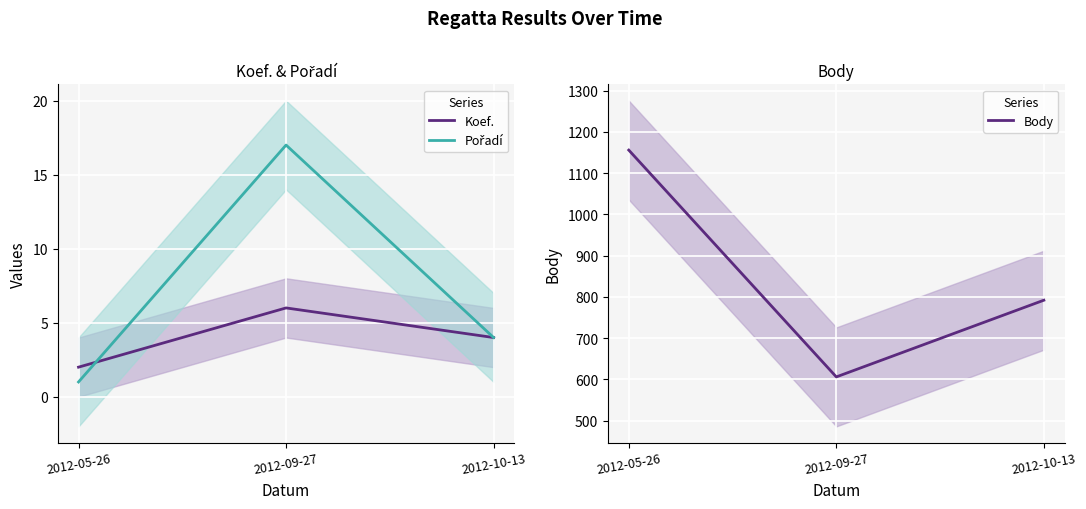

Which series has the largest total across all categories?

Body